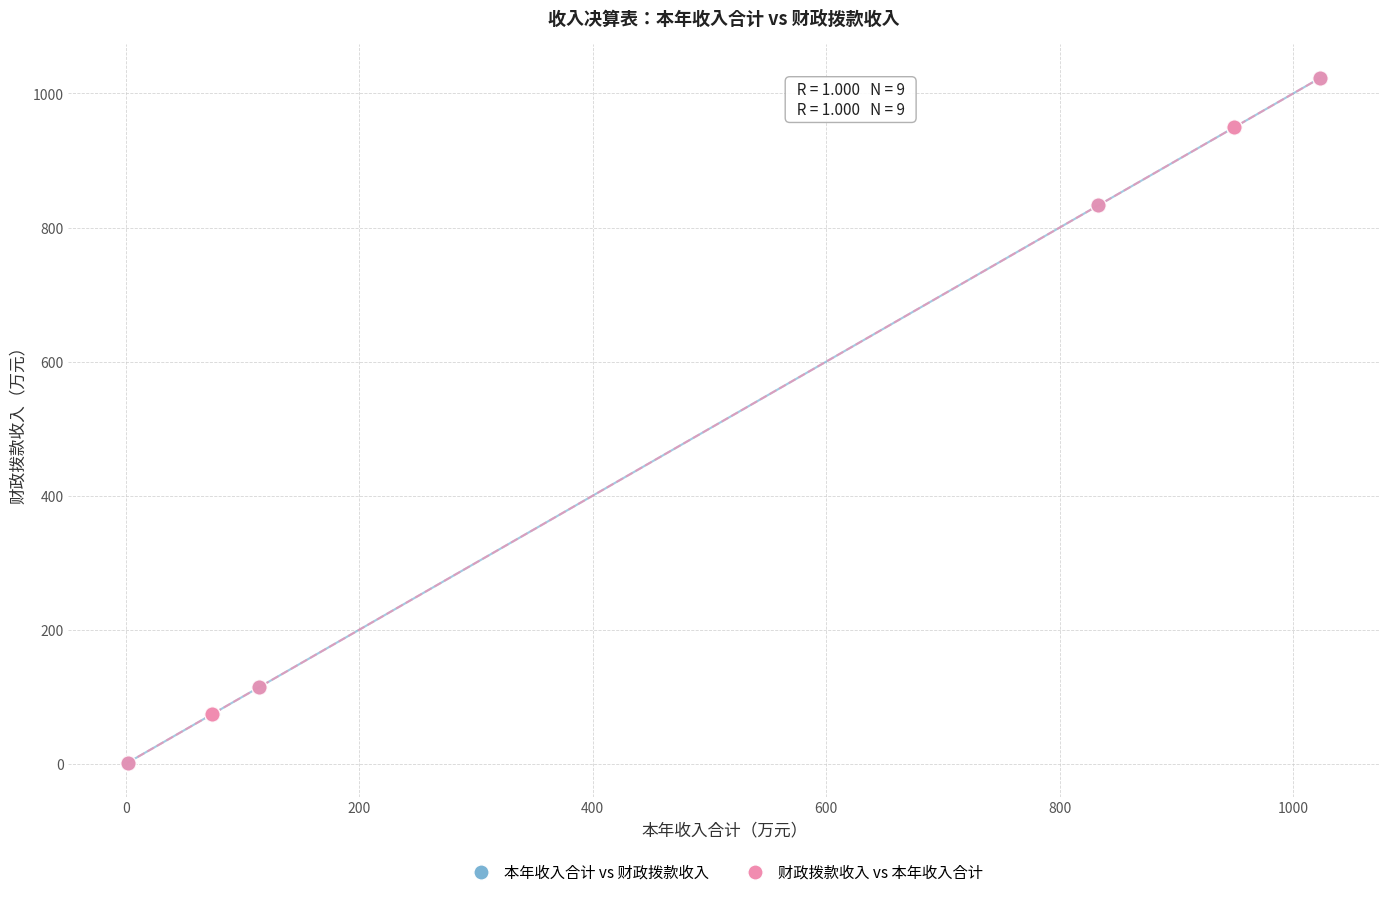

Which series has the widest spread of Y values?

财政拨款收入 vs 本年收入合计